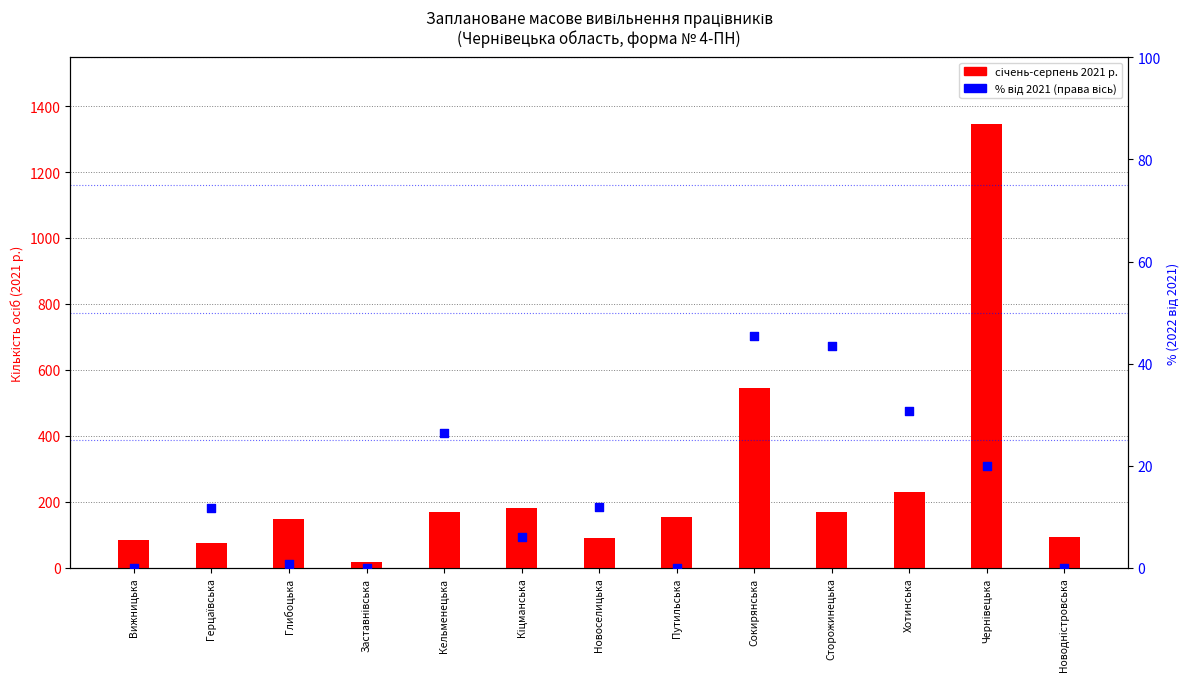

Which series reaches the minimum Y coordinate?

% (2022 від 2021)